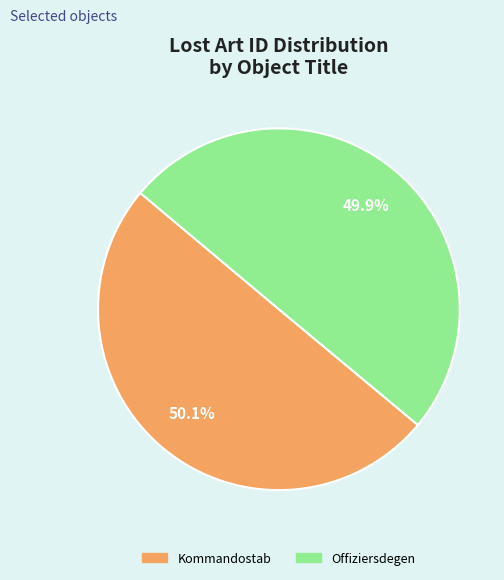

Is there any slice that represents more than half of the pie?

Yes